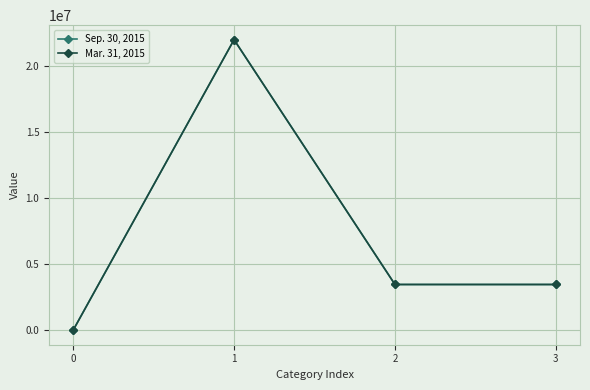

Does the chart have visible grid lines?

Yes